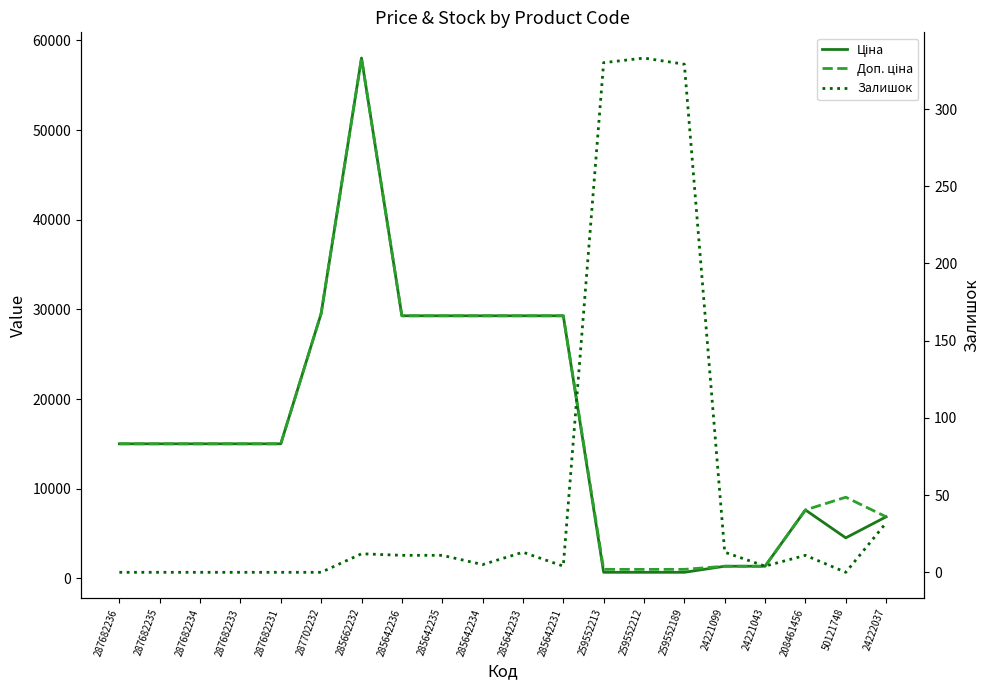

What is the spread (max minus min) of values at 285642231?

29290.9